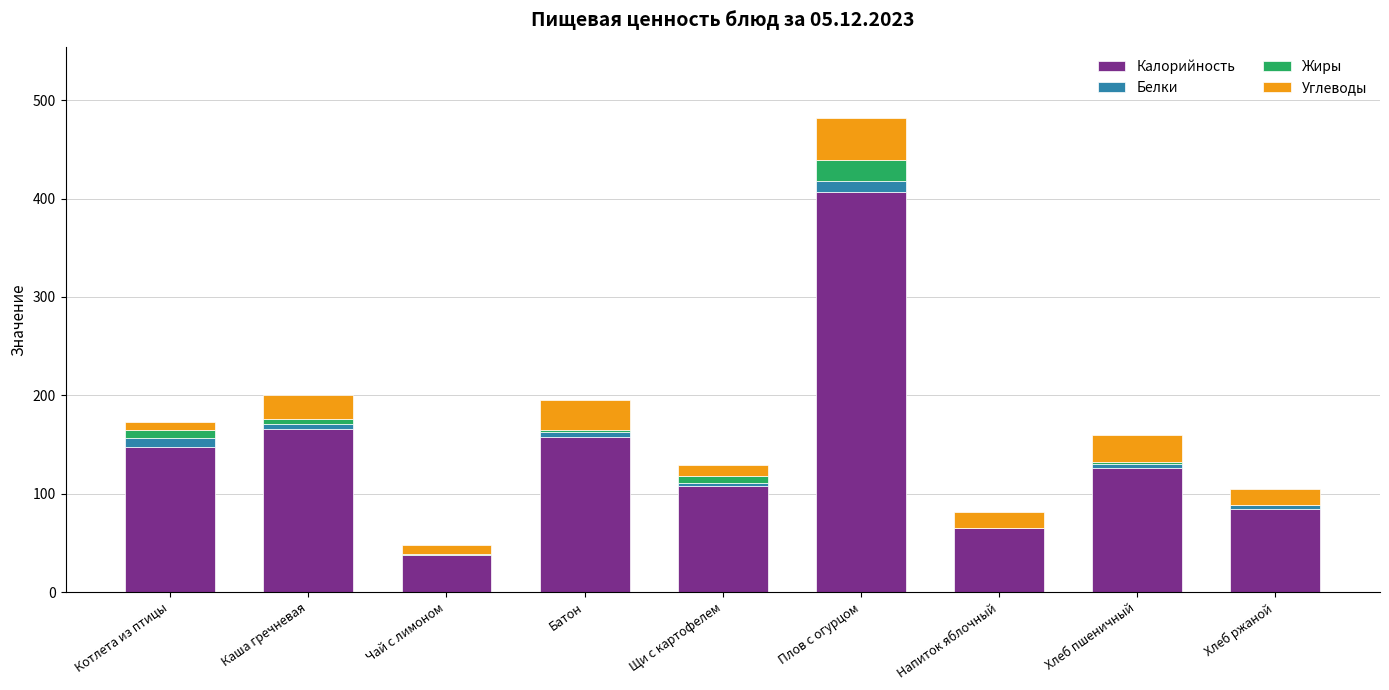

At which category is the sum across all series the highest?

Плов с огурцом